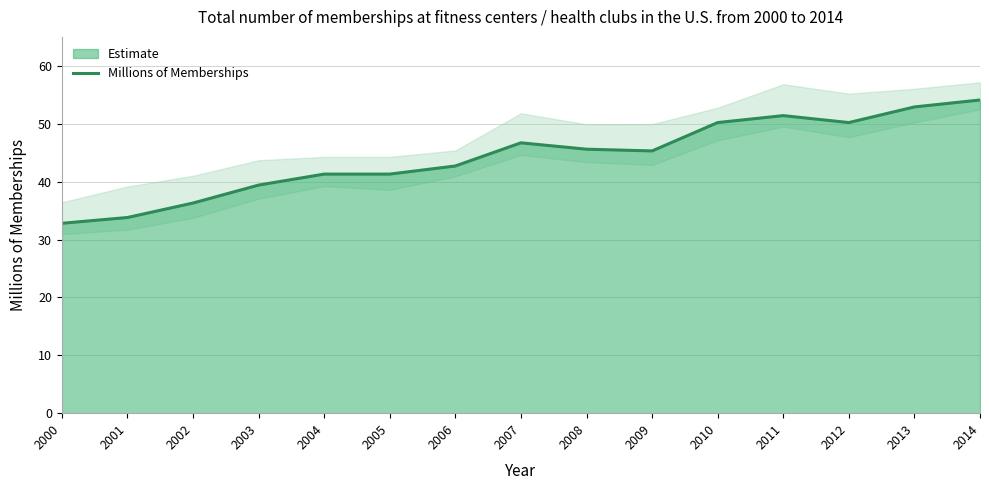

True or false: the data shows 27.7 at 2012.

False